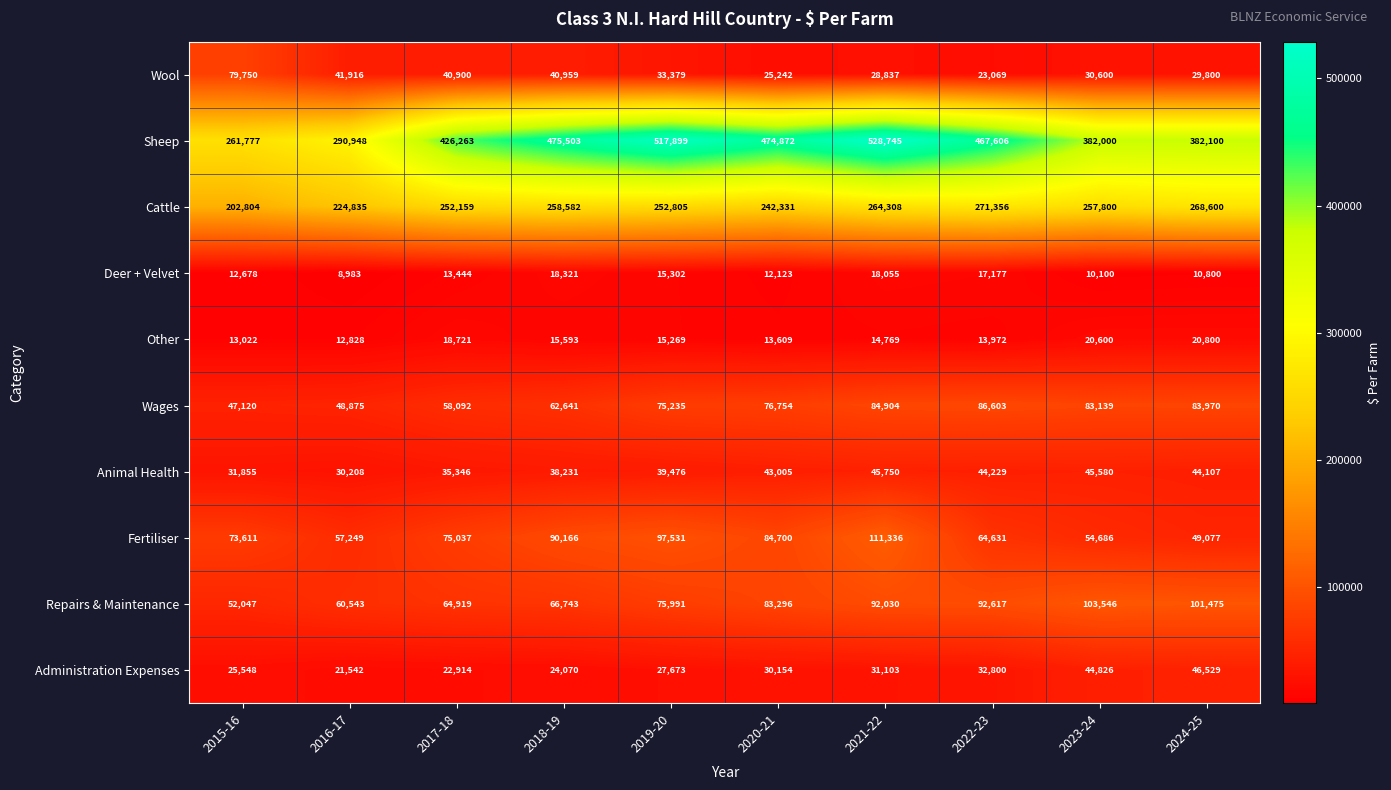

What is the smallest value displayed?

8983